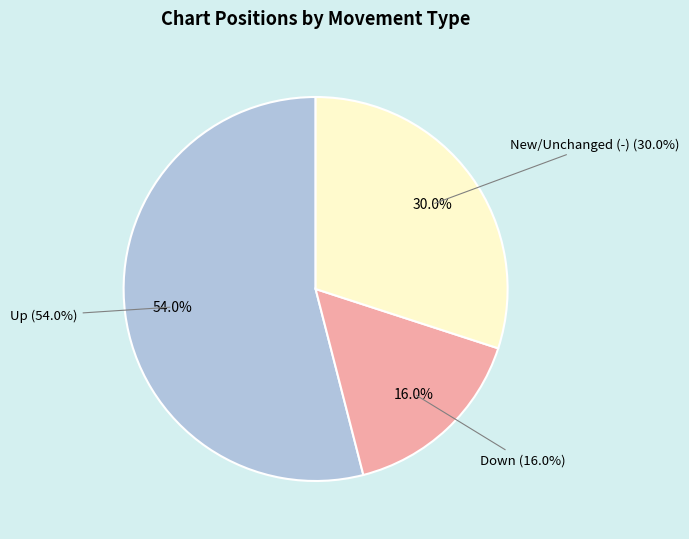

Does any single category account for the majority?

Yes